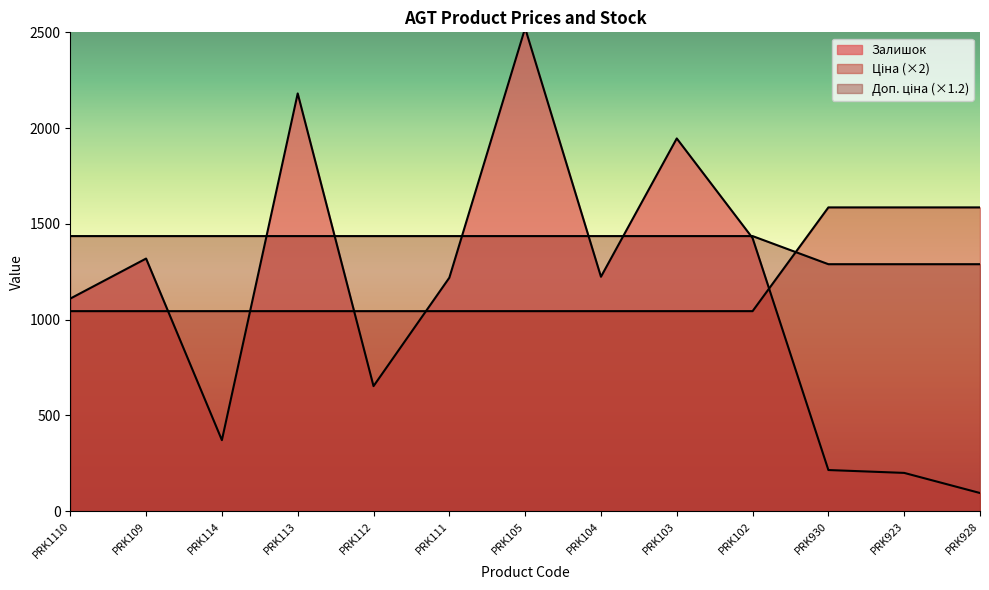

Which label corresponds to the smallest value in the chart?

PRK928